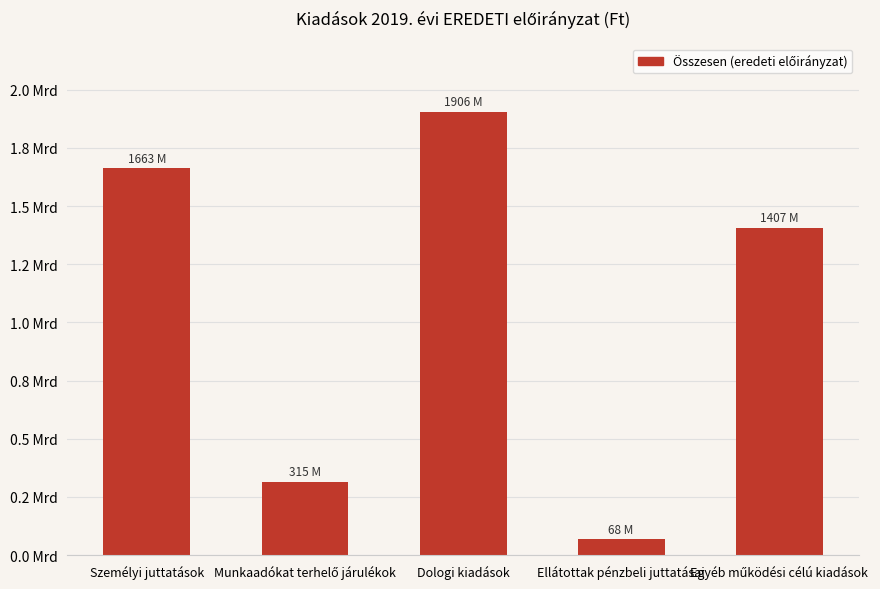

The value at Munkaadókat terhelő járulékok is 167674222.3. True or false?

False